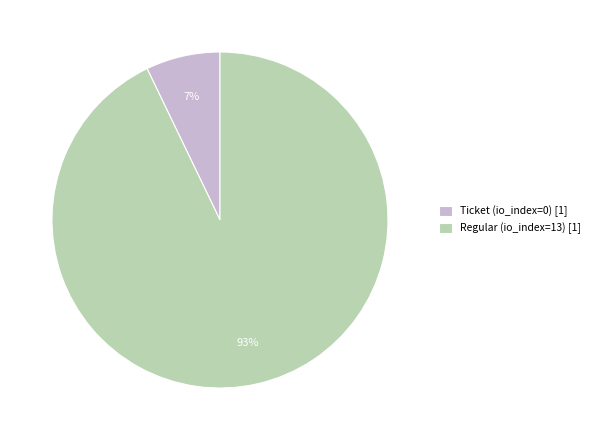

To the nearest percent, what percentage of the pie is Regular (io_index=13) [1]?

93%